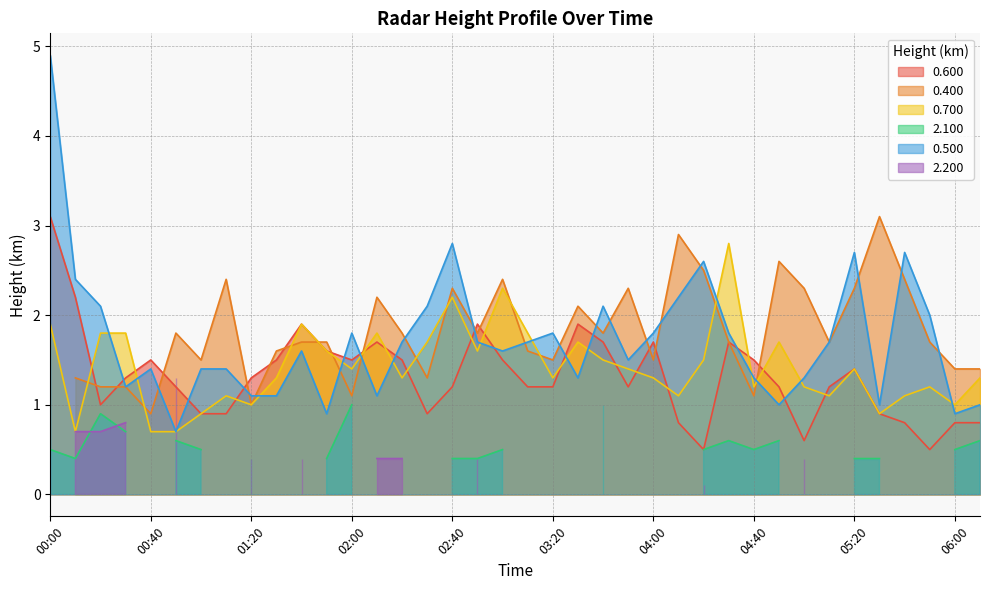

What is the minimum value for 0.700?

0.7